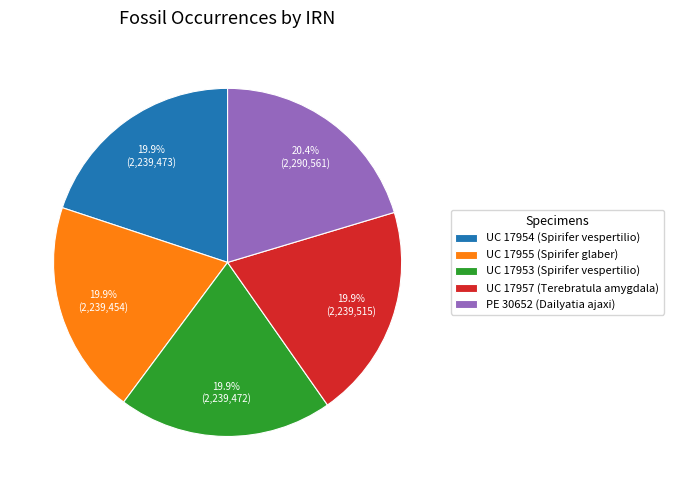

True or false: UC 17957 (Terebratula amygdala) accounts for 20% of the total.

True